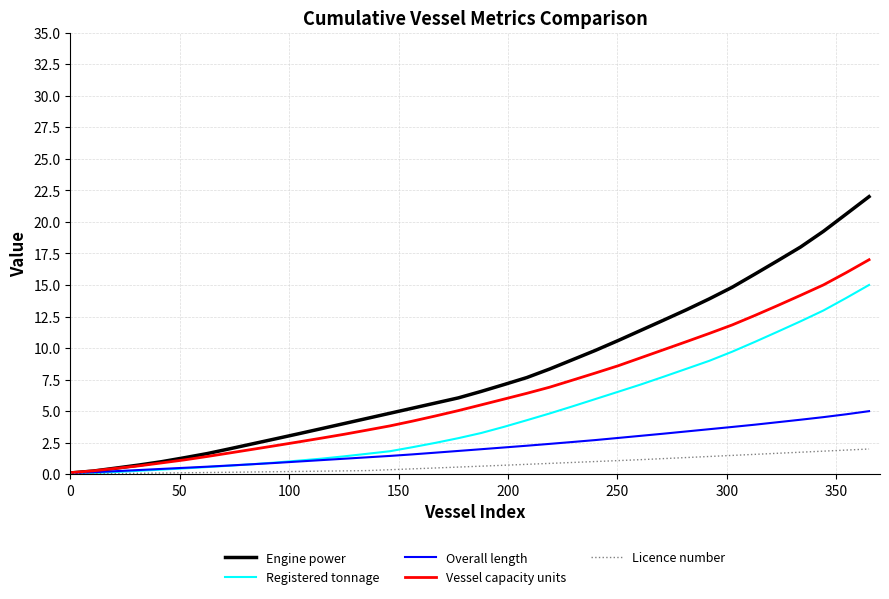

Which series has the largest total across all categories?

Engine power